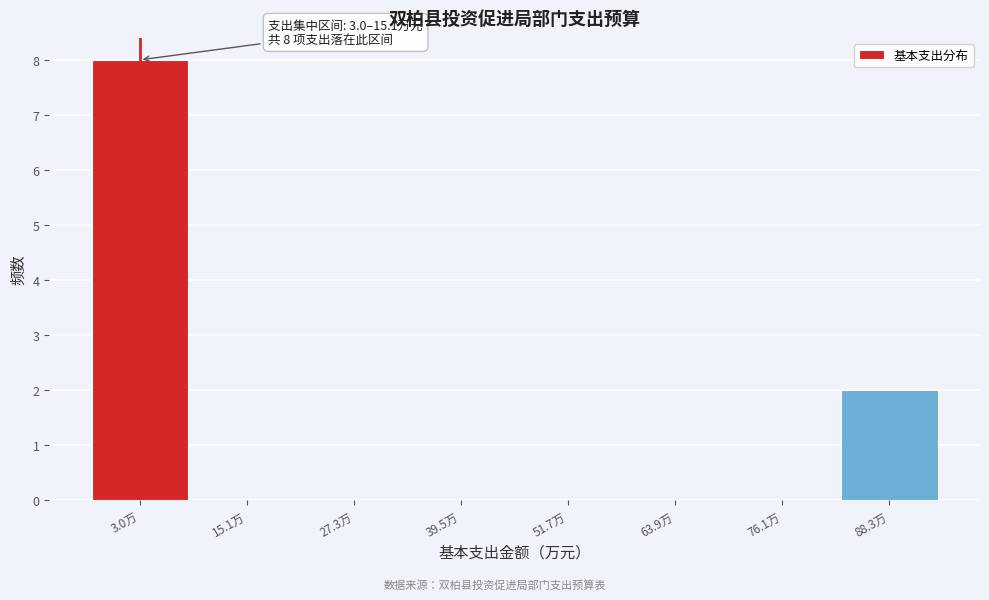

Reading right to left, extract all data points from this chart.

88.3万=2	76.1万=0	63.9万=0	51.7万=0	39.5万=0	27.3万=0	15.1万=0	3.0万=8